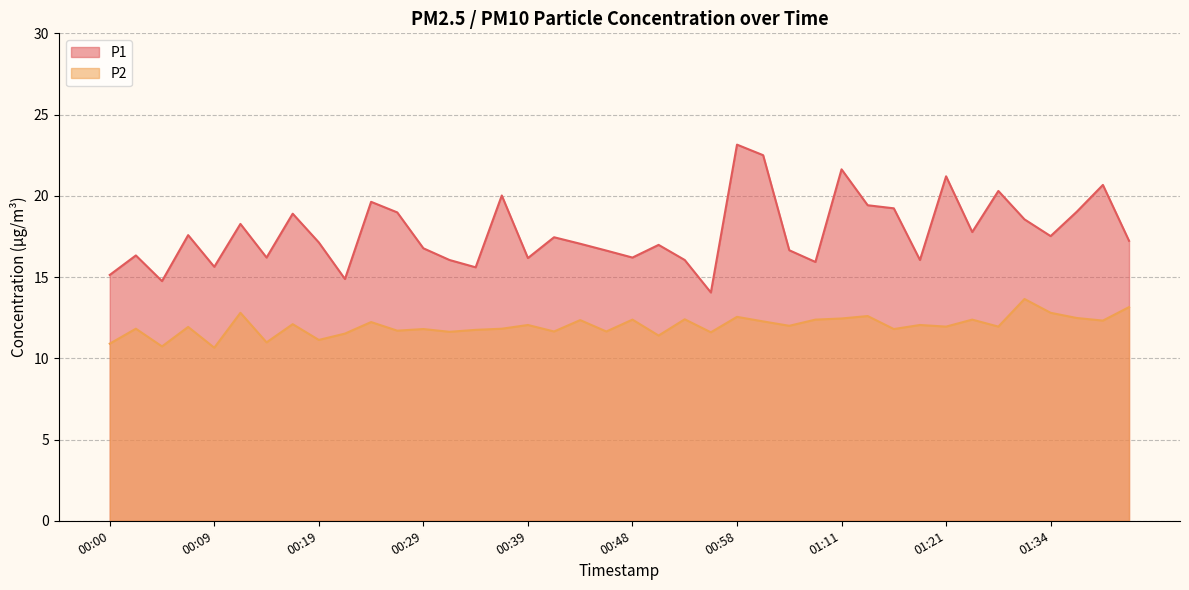

Where does the P1 series first go above 17?

00:07